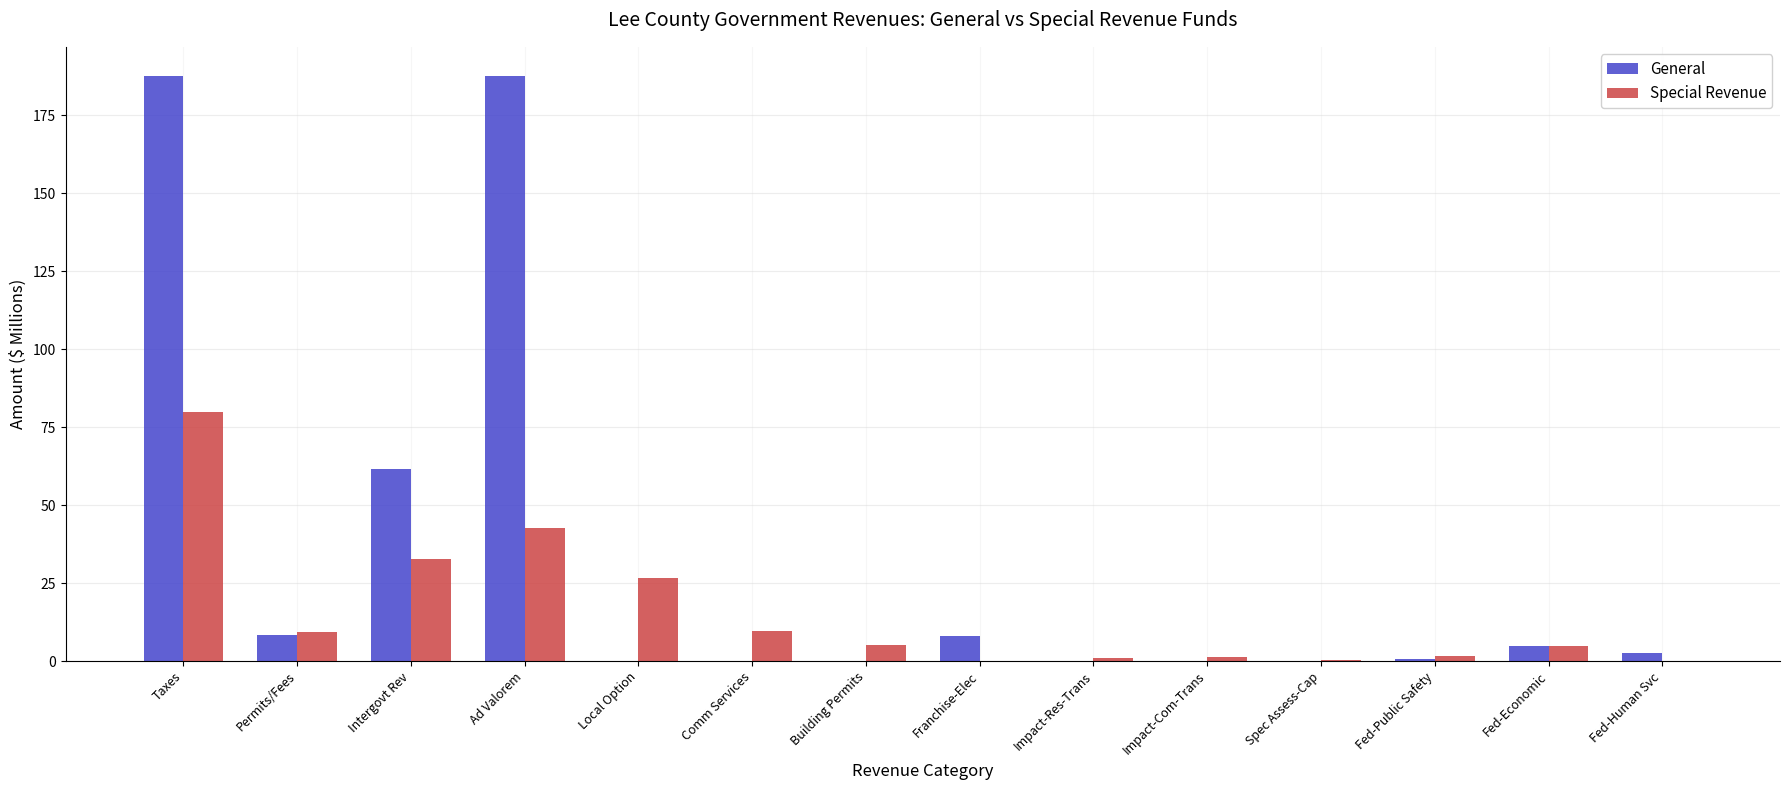

At which label is General closest to 93?

Intergovt Rev